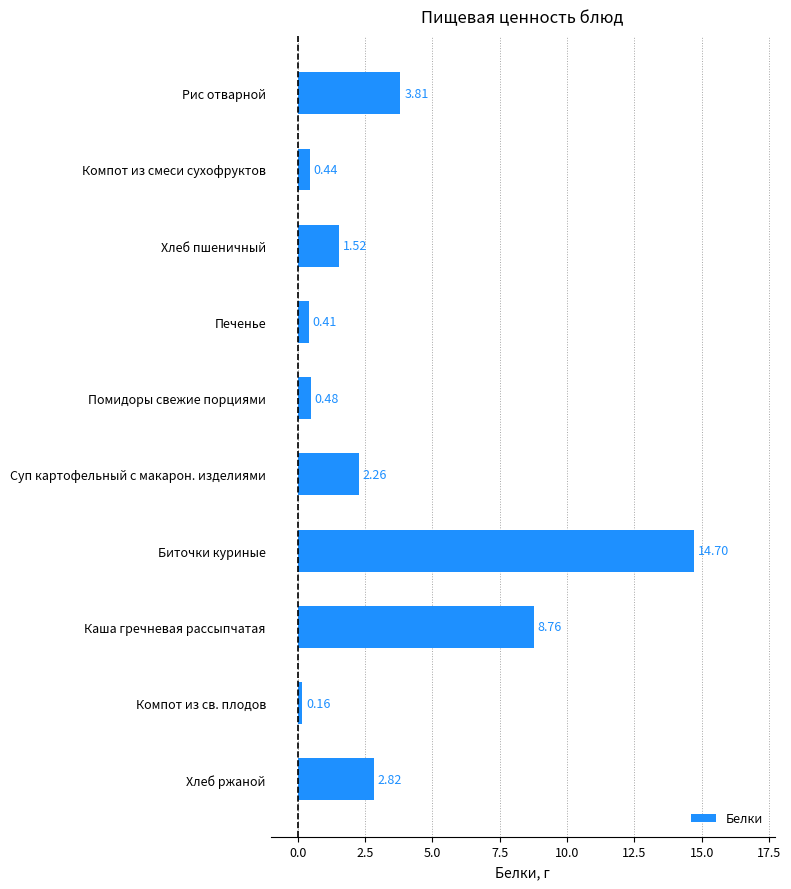

How many distinct data groups are displayed?

1